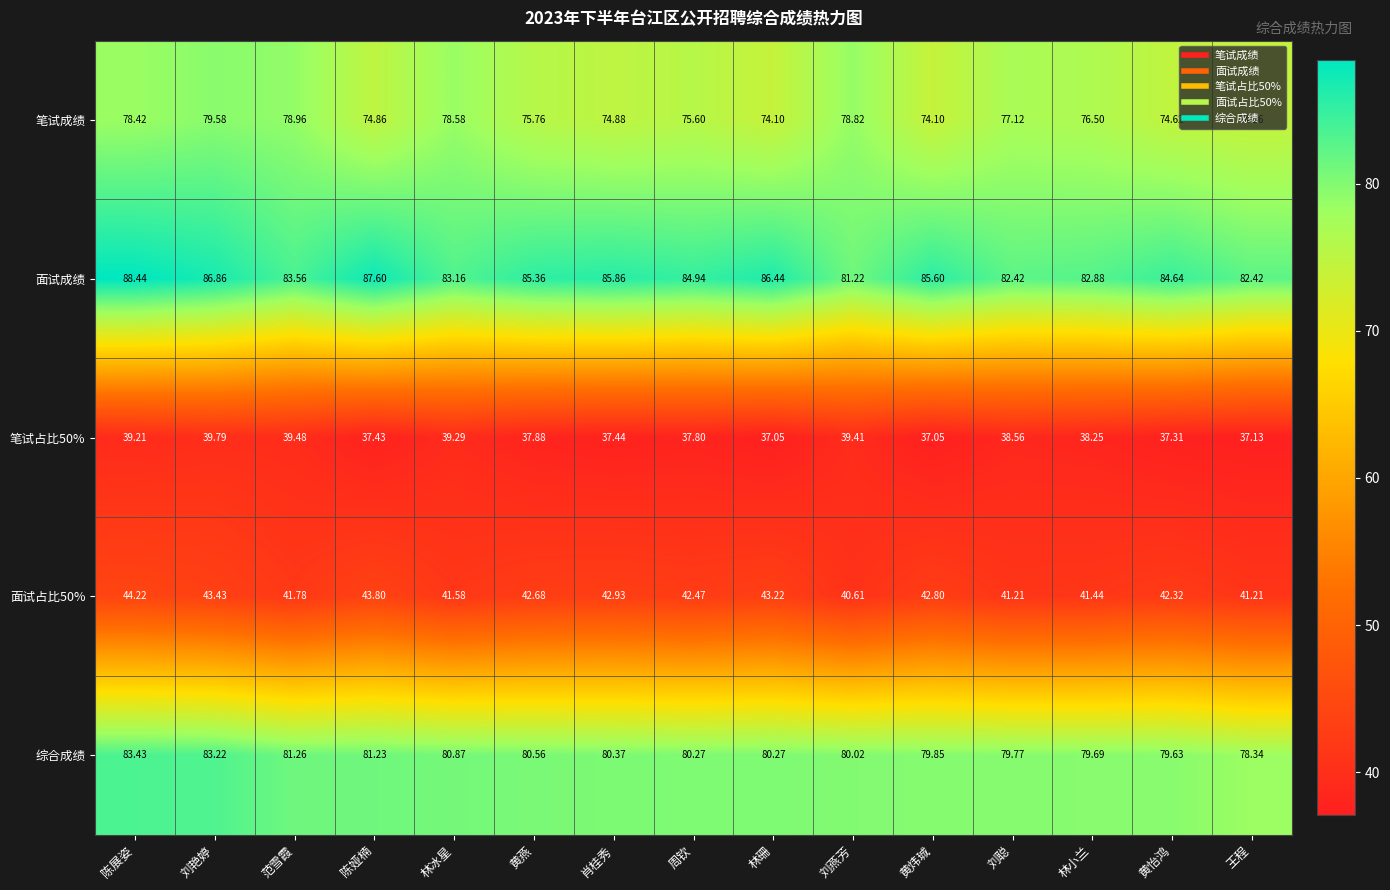

At 林珊, list the series in order from smallest to largest.

笔试占比50%, 面试占比50%, 笔试成绩, 综合成绩, 面试成绩